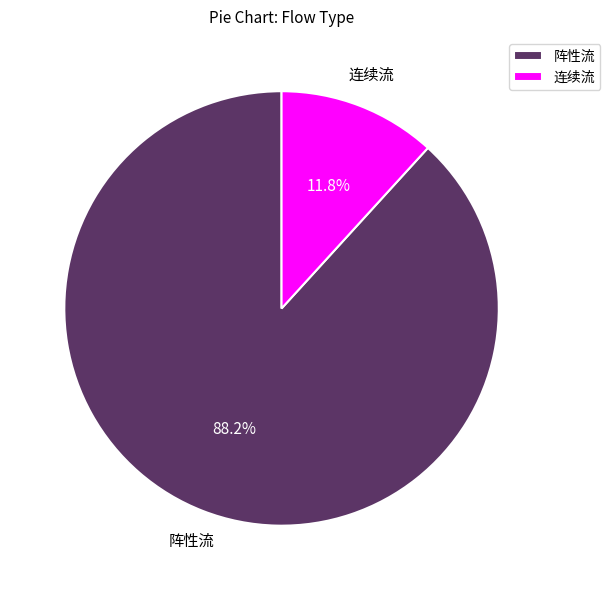

Does 连续流 account for over 50% of the chart?

No